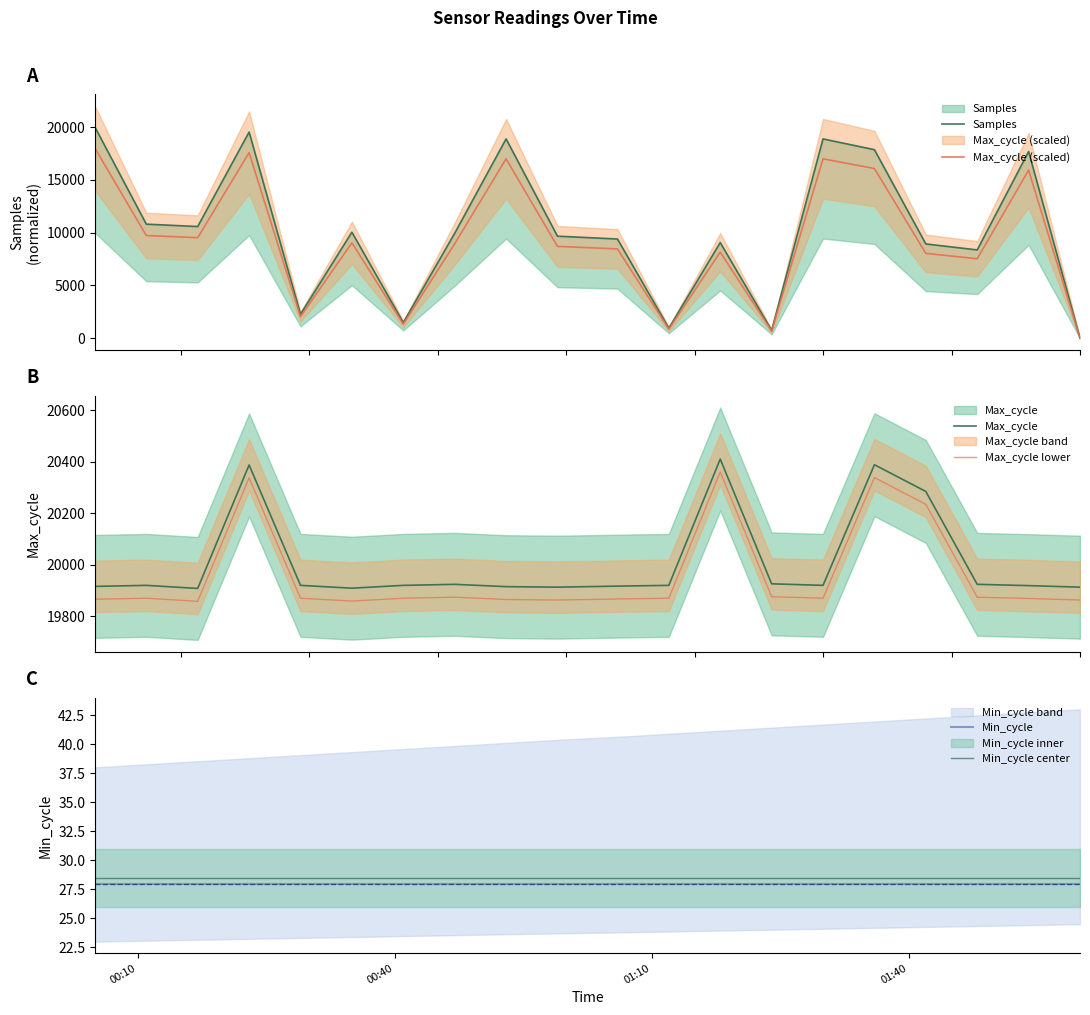

List the labels in order of Min_cycle center value, smallest first.

00:10, 00:40, 01:10, 01:40, 4, 5, 6, 7, 8, 9, 10, 11, 12, 13, 14, 15, 16, 17, 18, 19